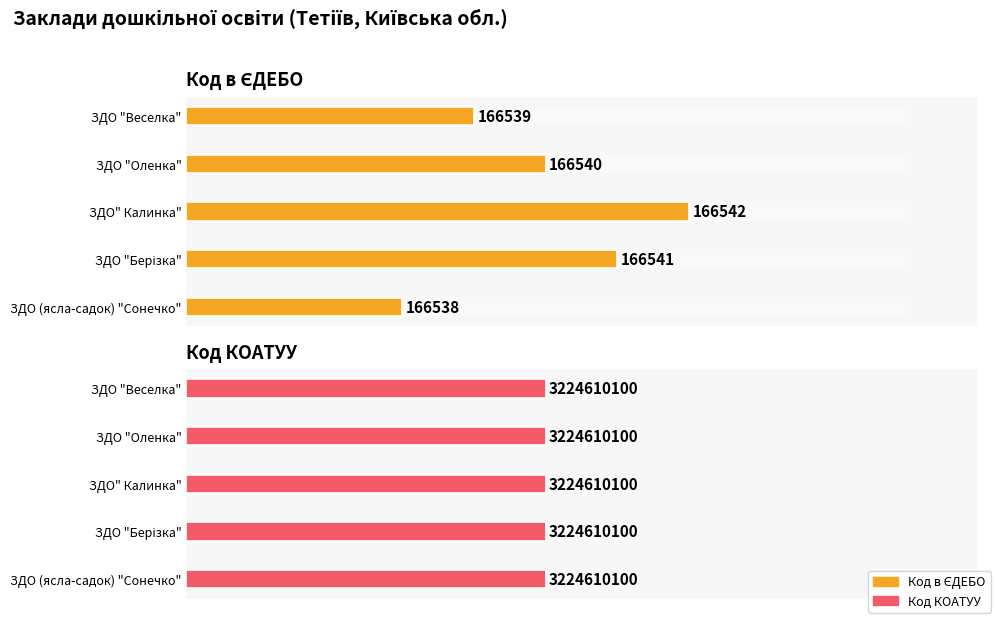

Which series changed the most between 1 and 4?

Код в ЄДЕБО